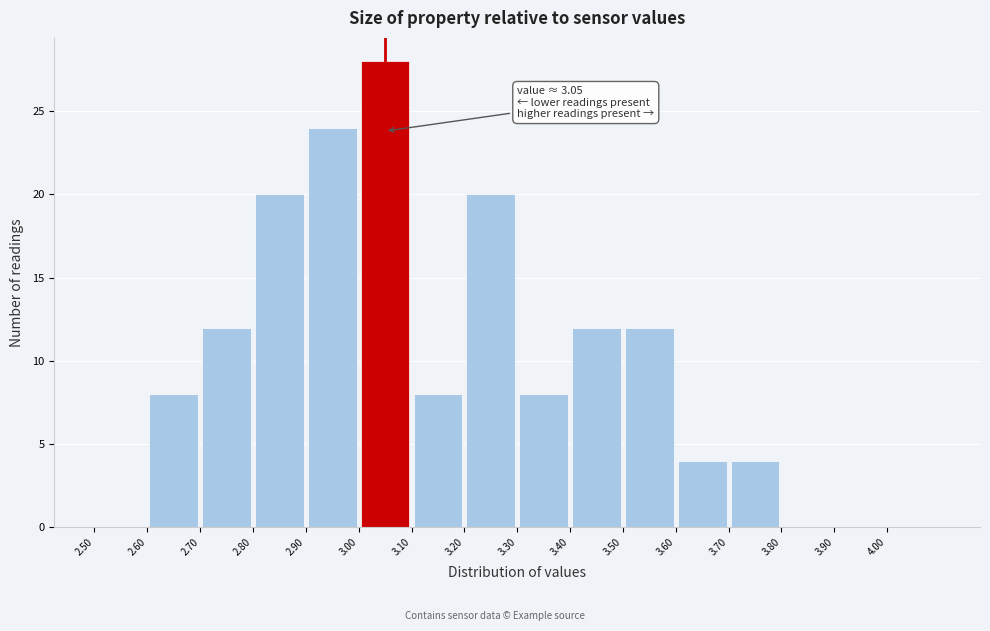

Which range on the x-axis has the tallest bar?

3.0 to 3.1